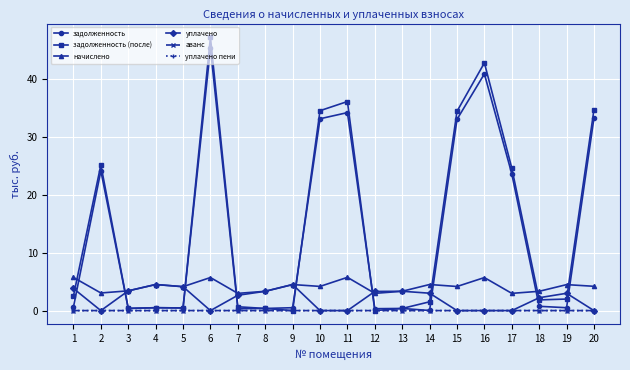

Which series has the largest range (max minus min)?

задолженность (после)